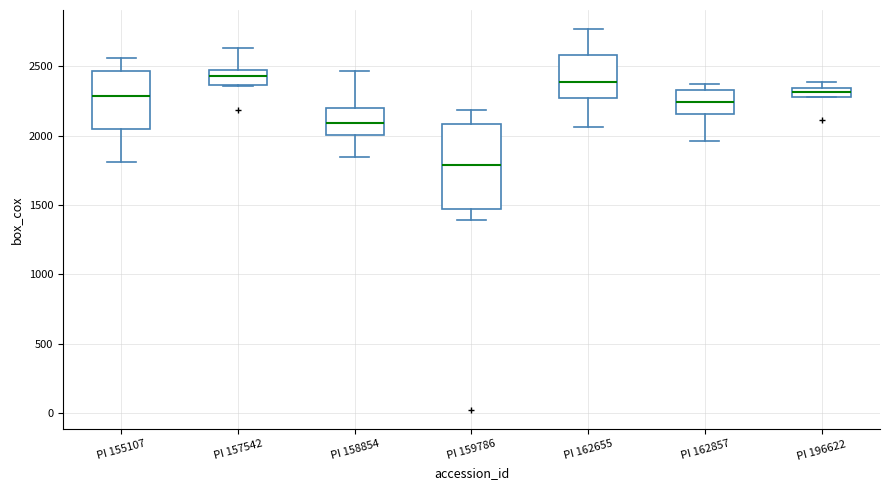

Which box is the tallest, from its lower edge to its upper edge?

PI 159786